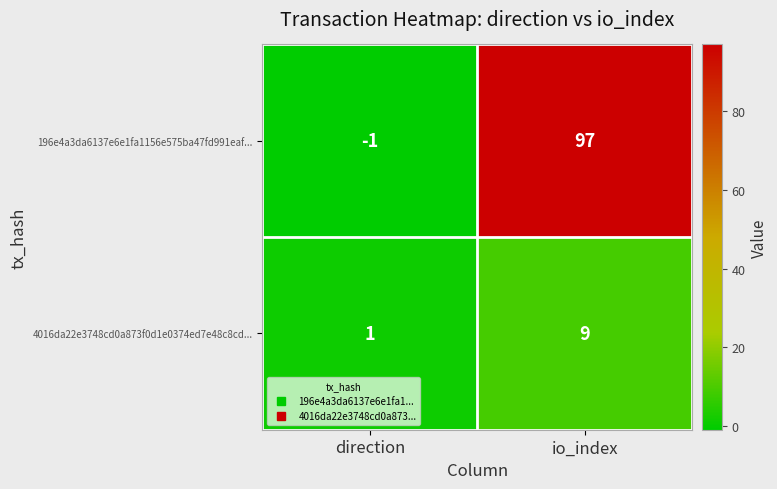

List the series in order of their peak value, highest first.

196e4a3da6137e6e1fa1156e575ba47fd991eaf..., 4016da22e3748cd0a873f0d1e0374ed7e48c8cd...